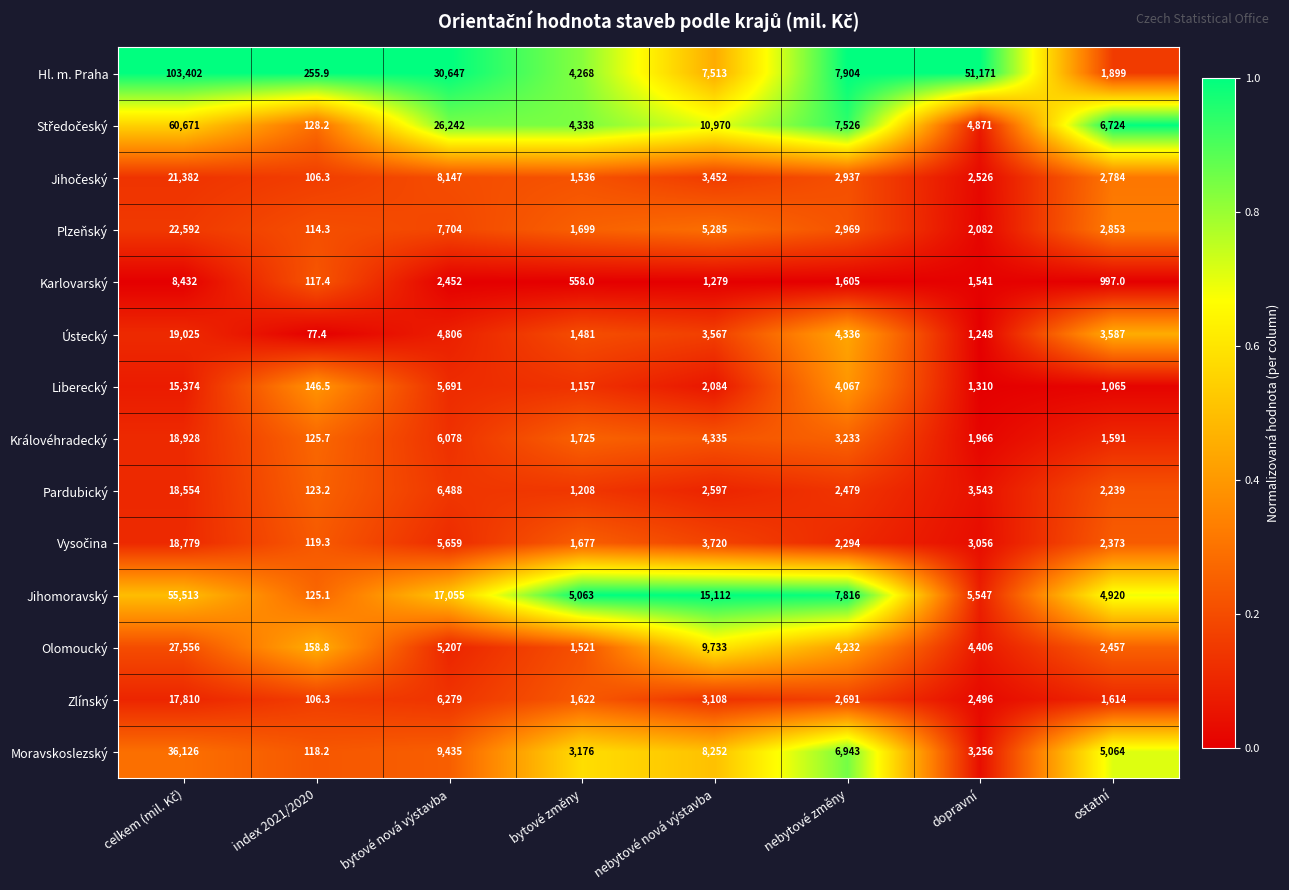

What is the difference between the maximum and minimum values in the Moravskoslezský series?

36007.8